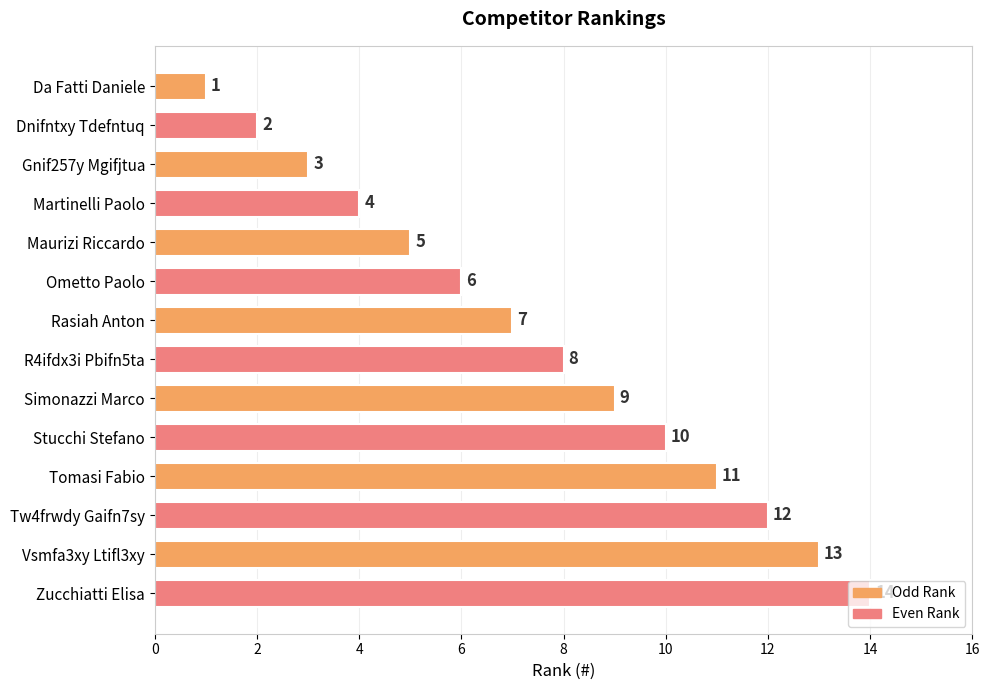

What is the average value?

8